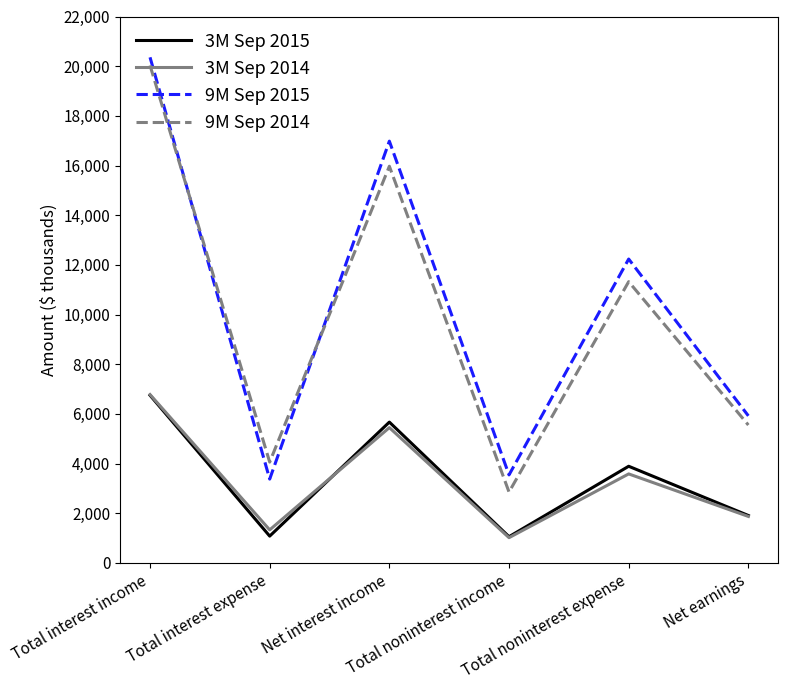

What is the spread (max minus min) of values at Total interest income?

13607